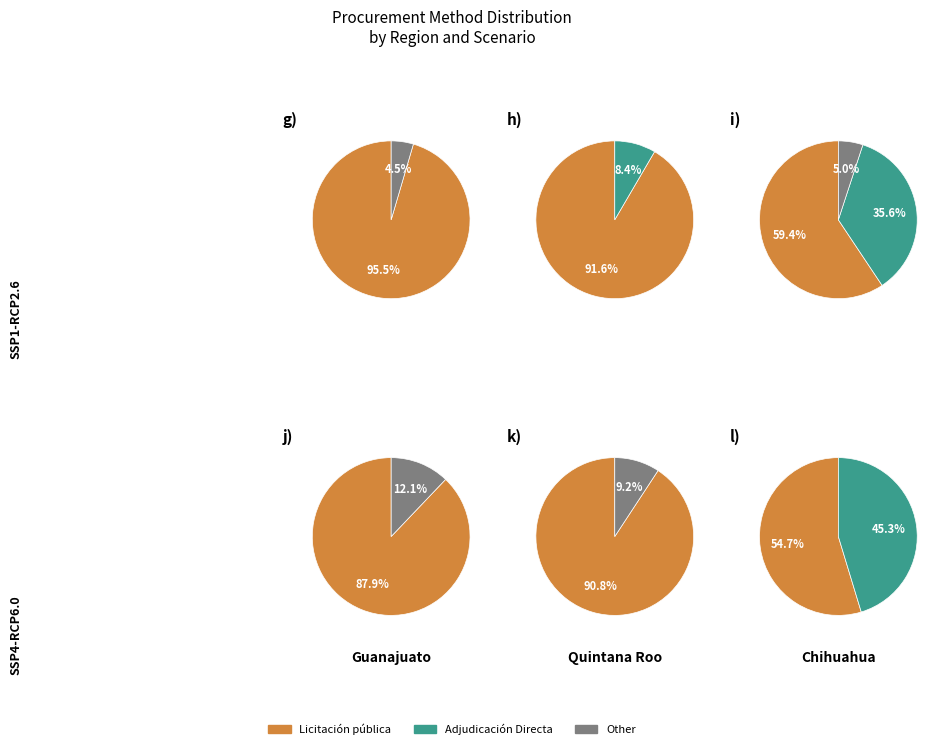

To the nearest percent, what is the difference between the Licitación pública and Adjudicación Directa slice percentages?

60%